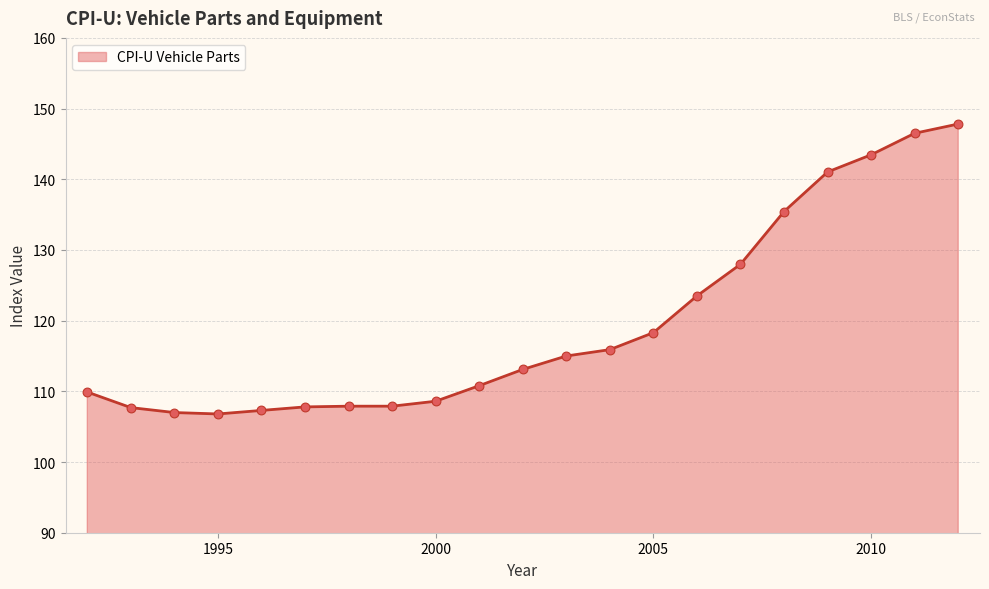

What is the maximum value shown in the chart?

147.8